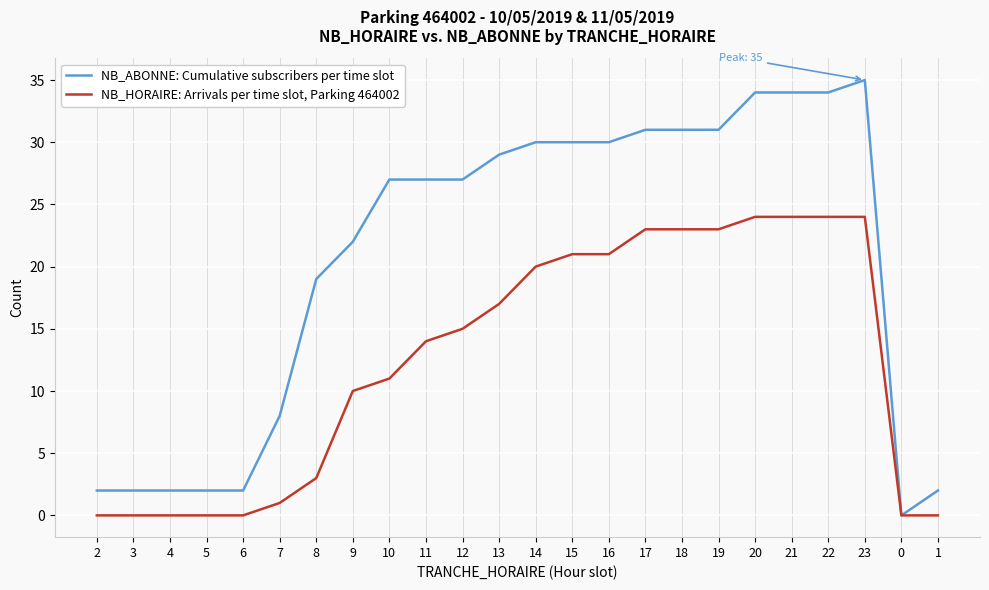

Reading left to right, transcribe all the data shown in this chart.

NB_ABONNE: Cumulative subscribers per time slot: 2	2	2	2	2	8	19	22	27	27	27	29	30	30	30	31	31	31	34	34	34	35	0	2
NB_HORAIRE: Arrivals per time slot, Parking 464002: 0	0	0	0	0	1	3	10	11	14	15	17	20	21	21	23	23	23	24	24	24	24	0	0